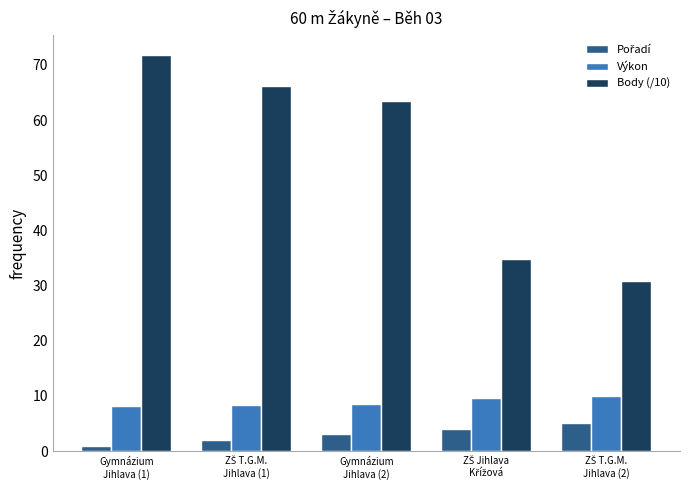

What is the difference between the second highest and second lowest values in the Body (/10) series?

31.4